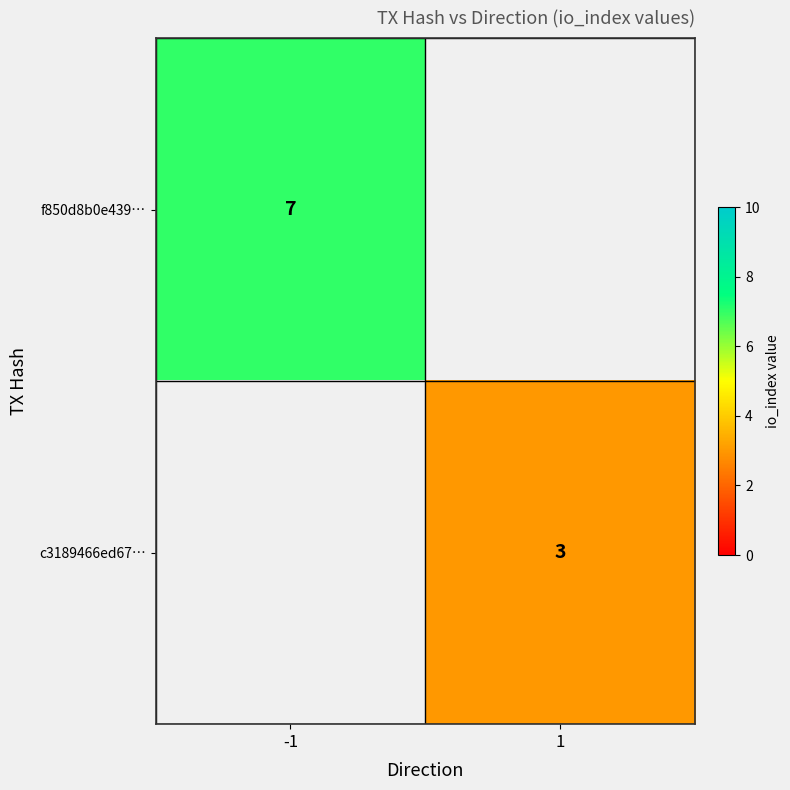

The value of f850d8b0e439… at -1 is 4. True or false?

False